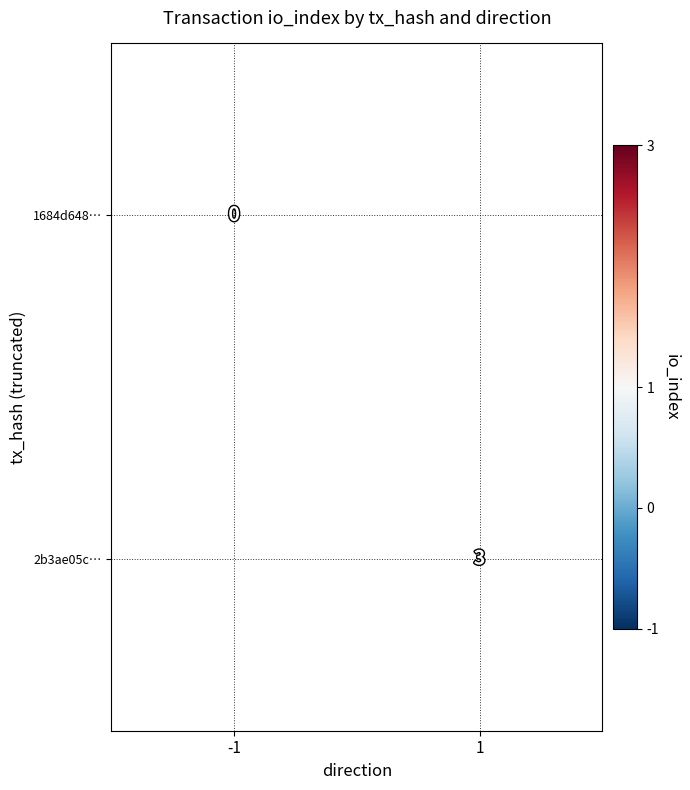

True or false: 2b3ae05c… has a value of 3 at 1.

True